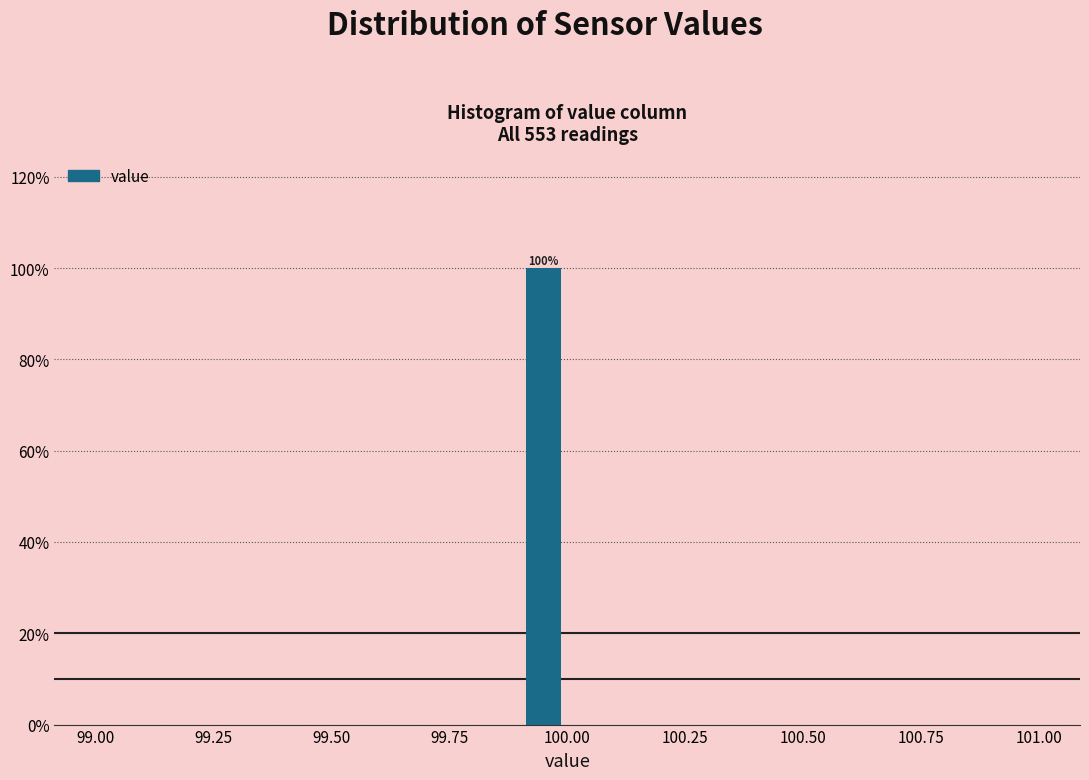

Around what value on the x-axis is the tallest bar? Give the approximate position of its centre, as read against the axis.

99.95